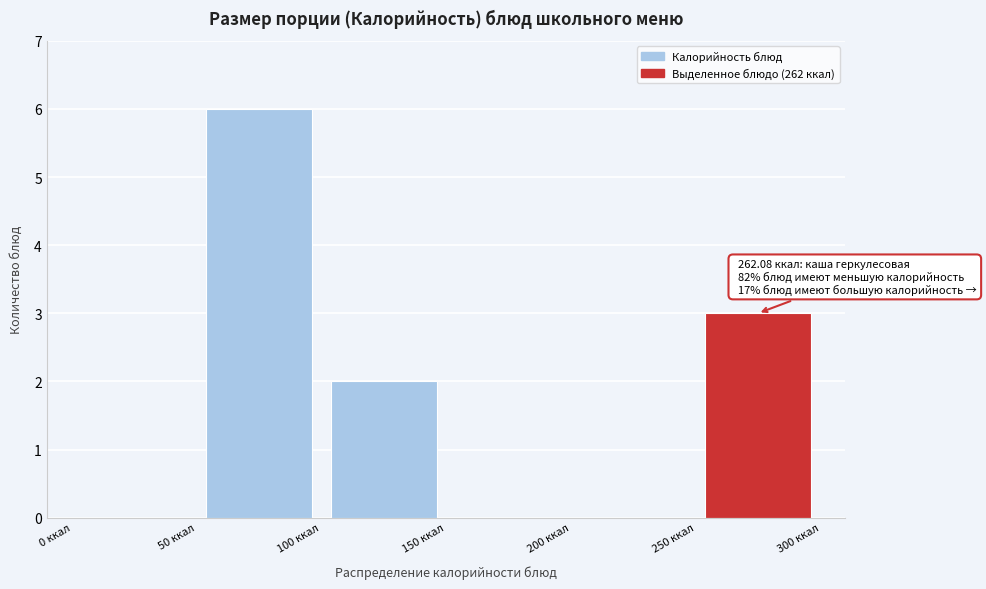

Which range on the x-axis has the tallest bar?

50 to 100